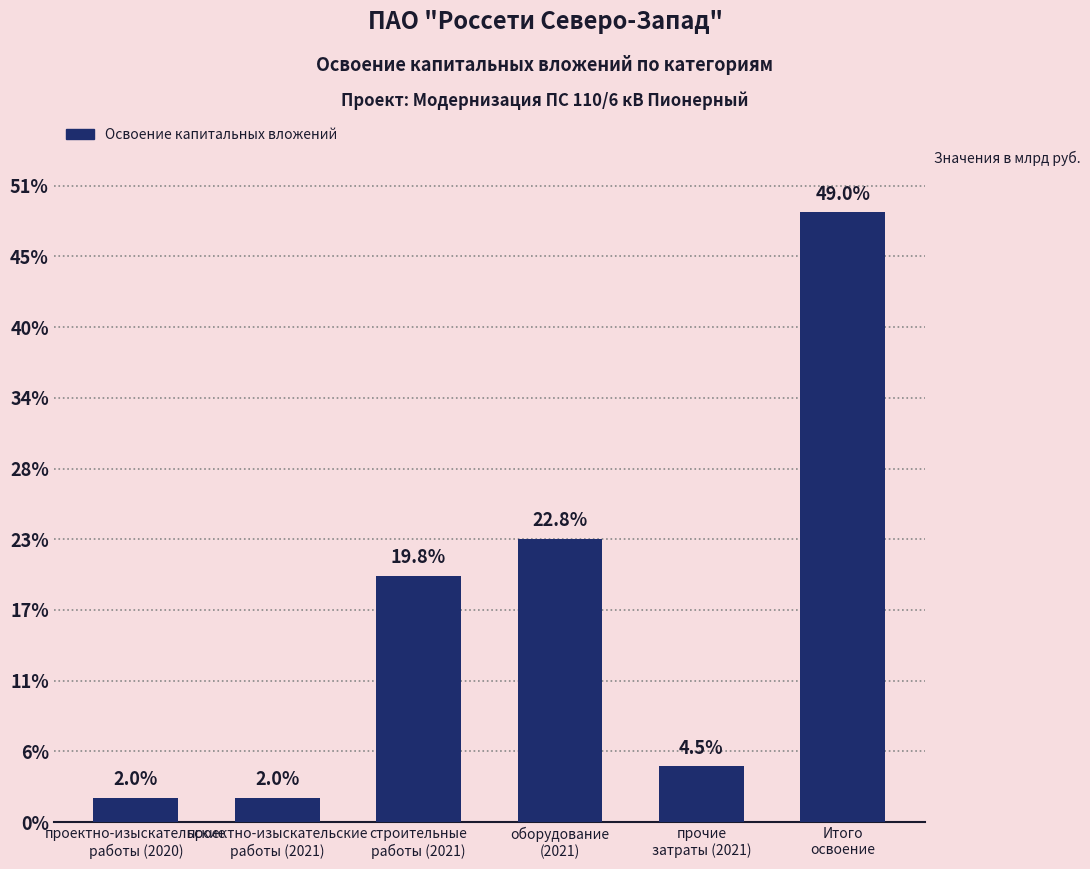

At which category does the chart reach its minimum across all series?

проектно-изыскательские
работы (2020)